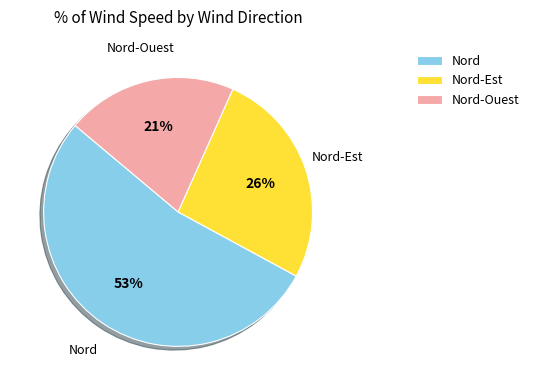

How many slices are in this pie chart?

3